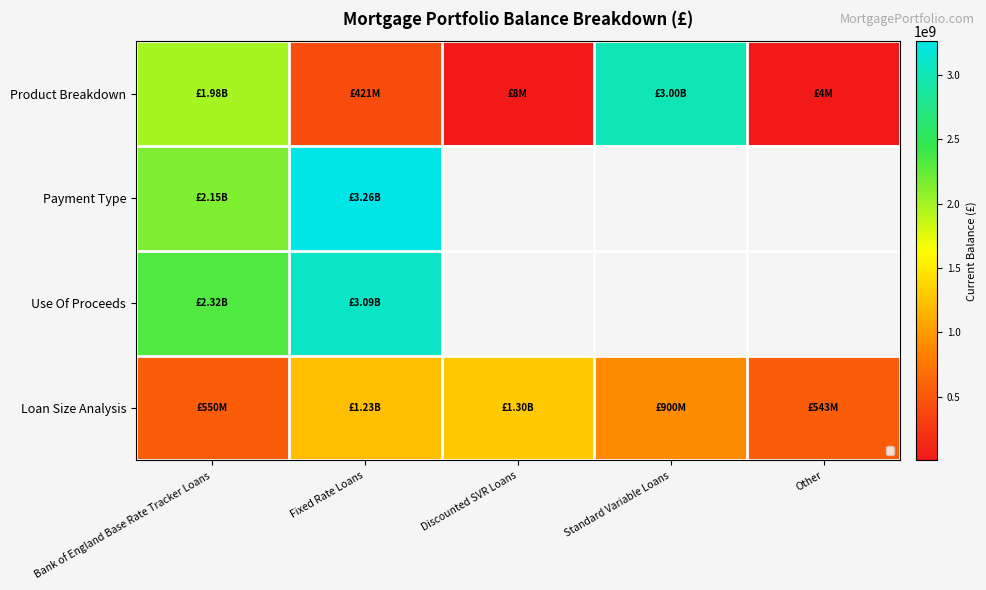

True or false: Product Breakdown has a value of 1179494479.8 at Bank of England Base Rate Tracker Loans.

False